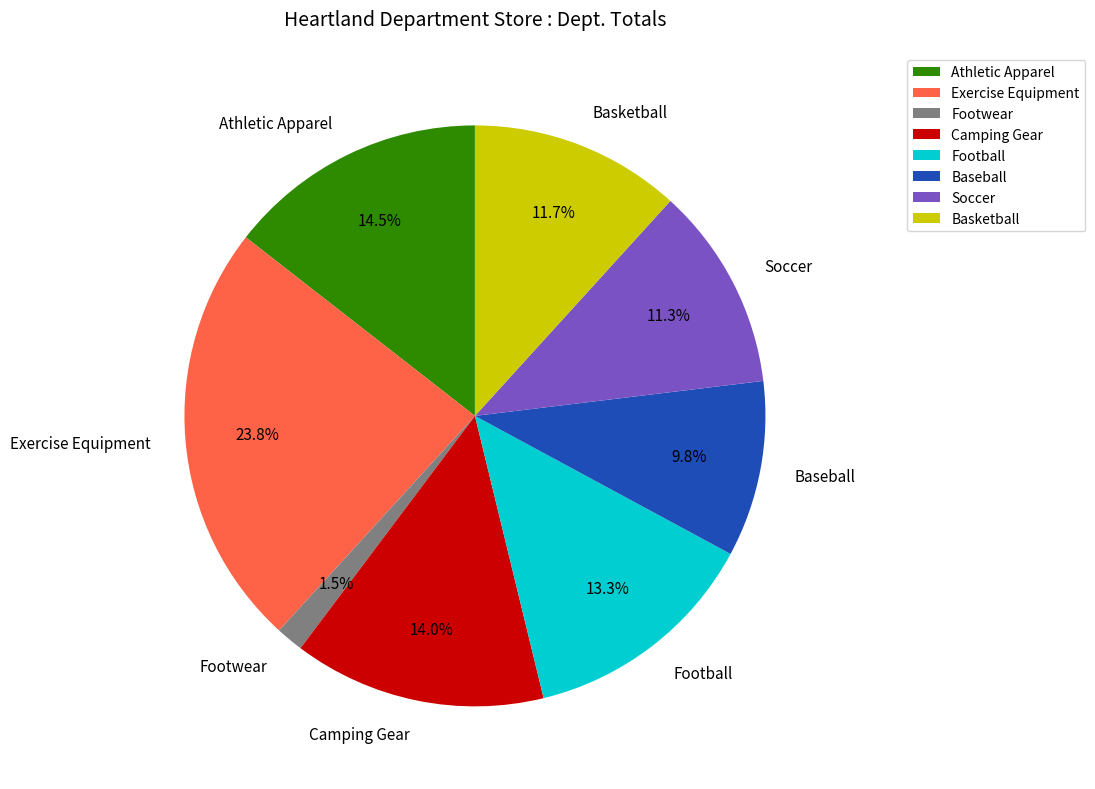

To the nearest percent, what is the difference between the largest and smallest slice percentages?

22%